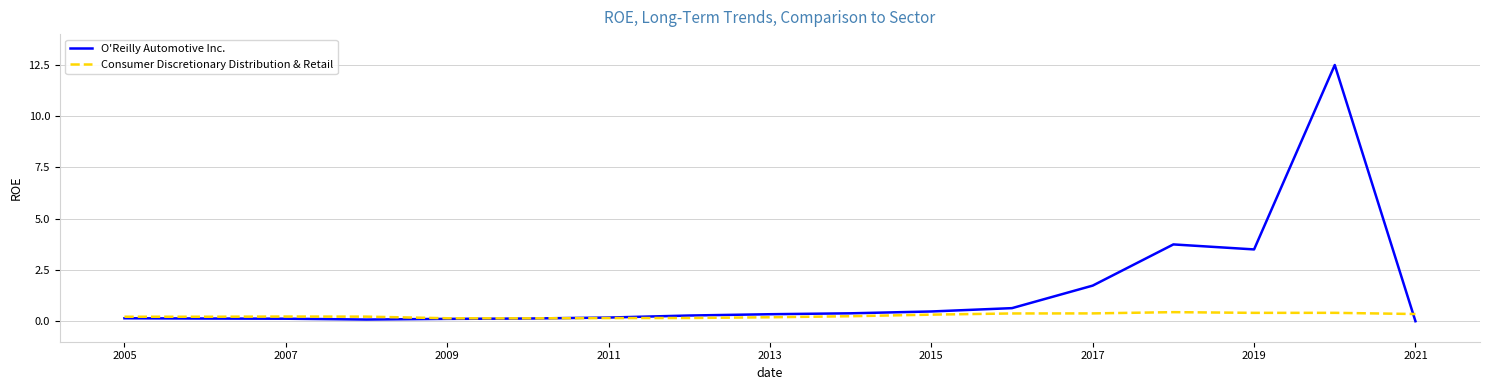

List the series in order of their peak value, lowest first.

Consumer Discretionary Distribution & Retail, O'Reilly Automotive Inc.